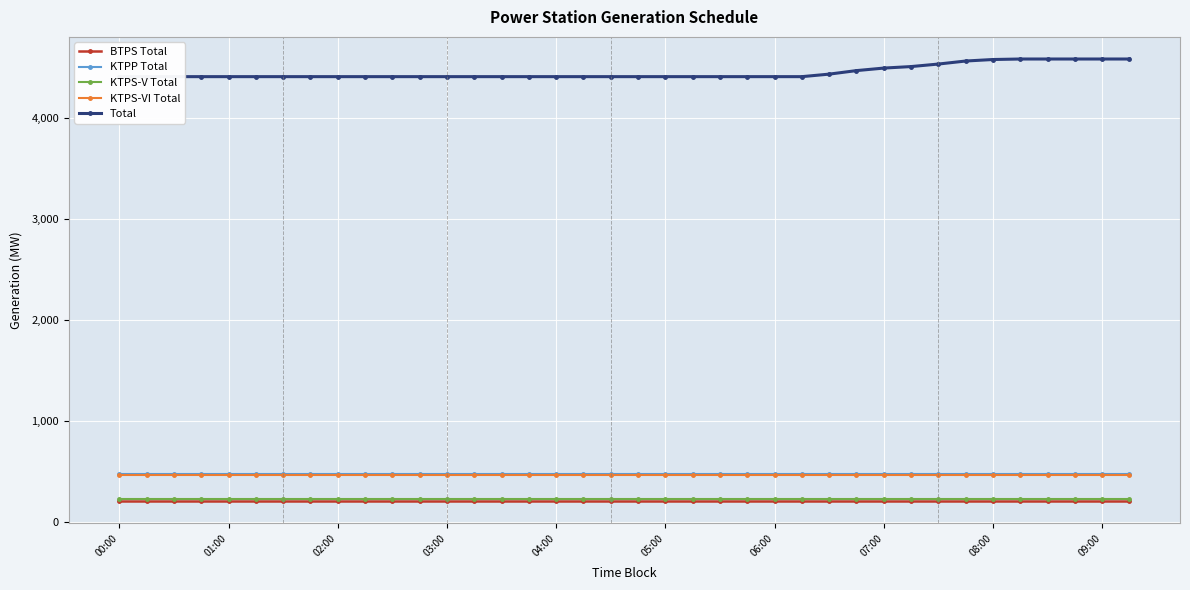

Which series changed the most between 00:00 and 29?

Total